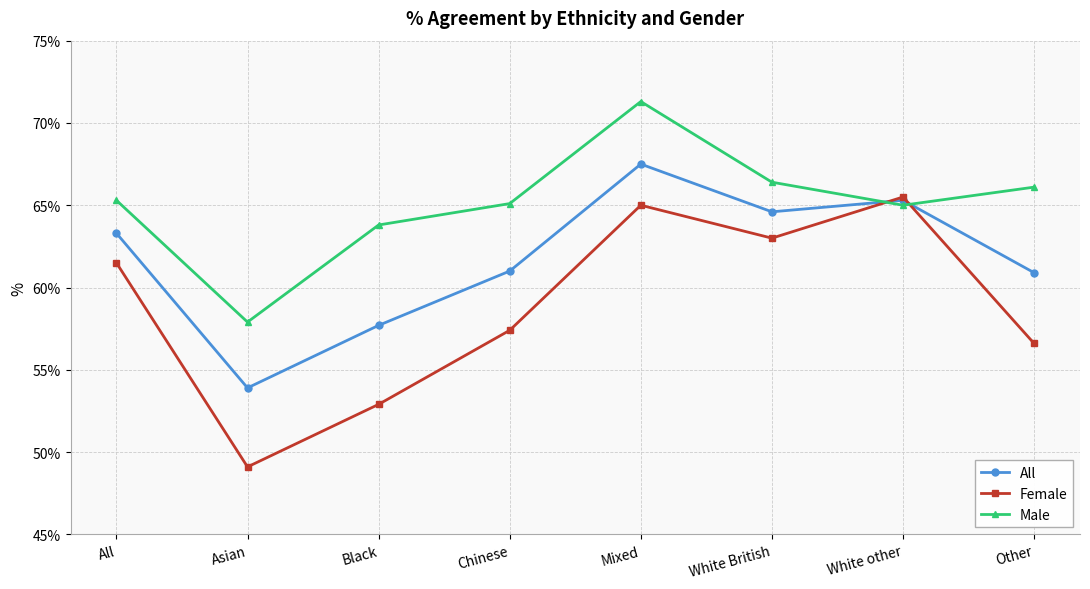

True or false: Female has a value of 79.6 at Asian.

False